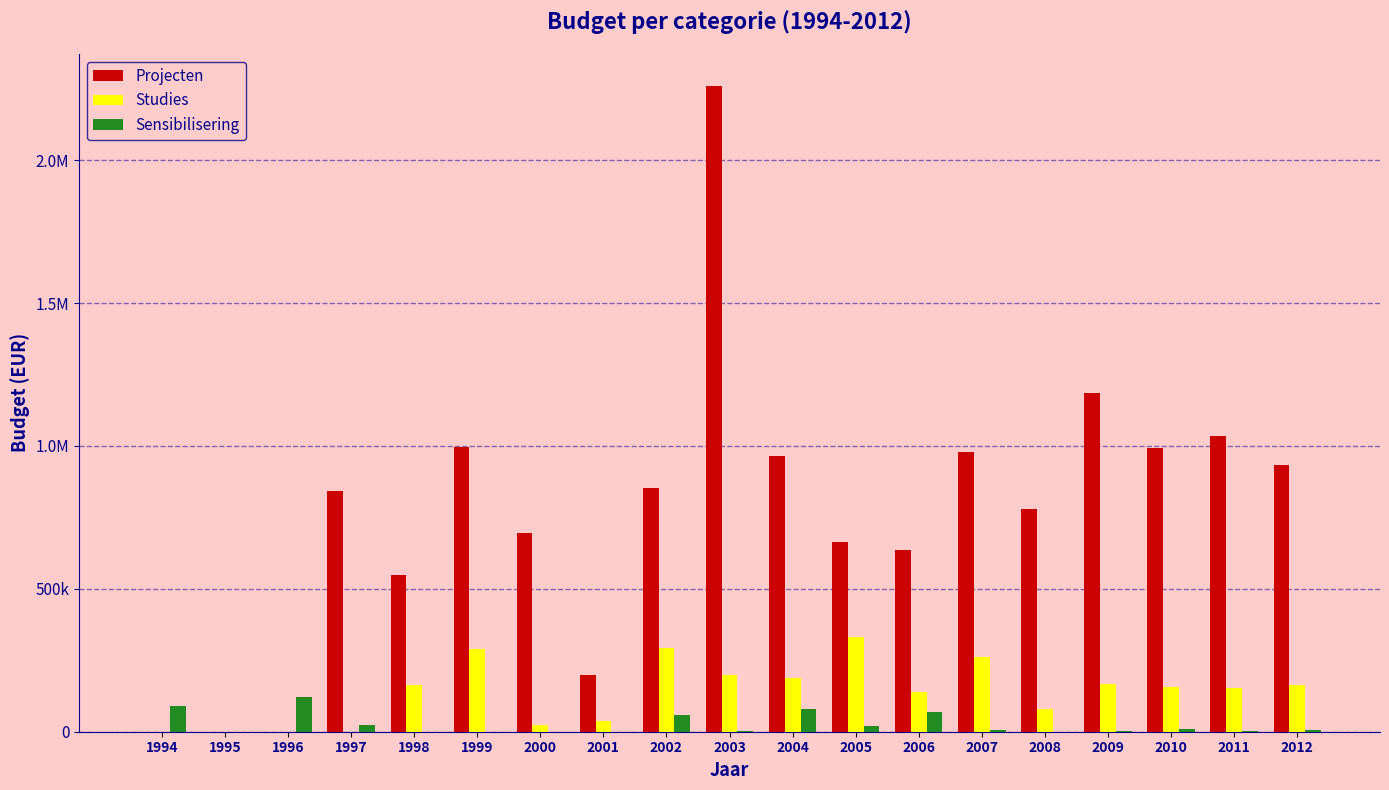

Rank the series by their maximum value, from lowest to highest.

Sensibilisering, Studies, Projecten